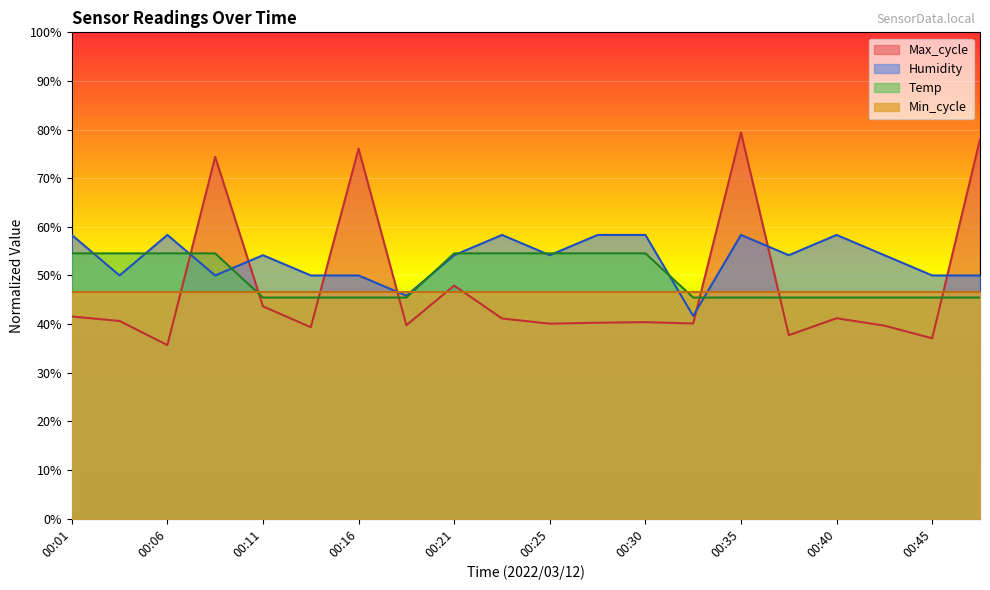

Reading left to right, extract all data points from this chart.

Temp: 54.5	54.5	54.5	54.5	45.5	45.5	45.5	45.5	54.5	54.5	54.5	54.5	54.5	45.5	45.5	45.5	45.5	45.5	45.5	45.5
Humidity: 58.3	50.0	58.3	50.0	54.2	50.0	50.0	45.8	54.2	58.3	54.2	58.3	58.3	41.7	58.3	54.2	58.3	54.2	50.0	50.0
Max_cycle: 41.6	40.6	35.7	74.4	43.6	39.4	76.1	39.8	47.9	41.2	40.1	40.3	40.4	40.1	79.4	37.7	41.2	39.7	37.1	78.0